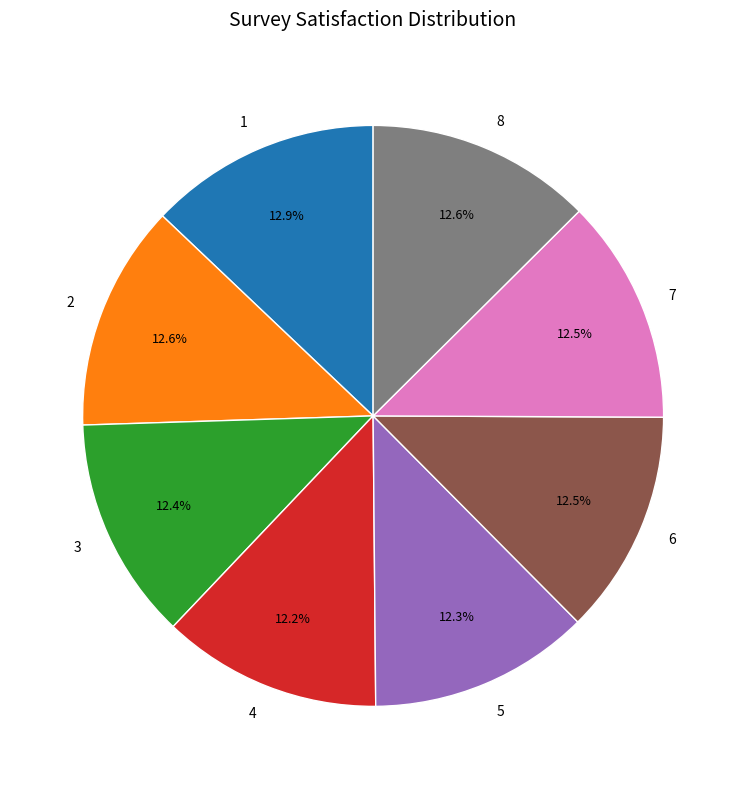

Does 6 represent more than half of the total?

No